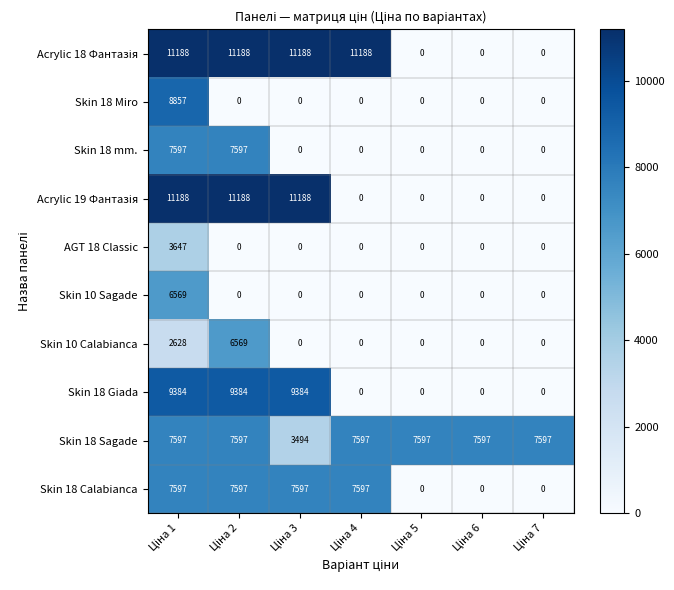

Count the Skin 18 mm. values in the range 0 to 7597.

7